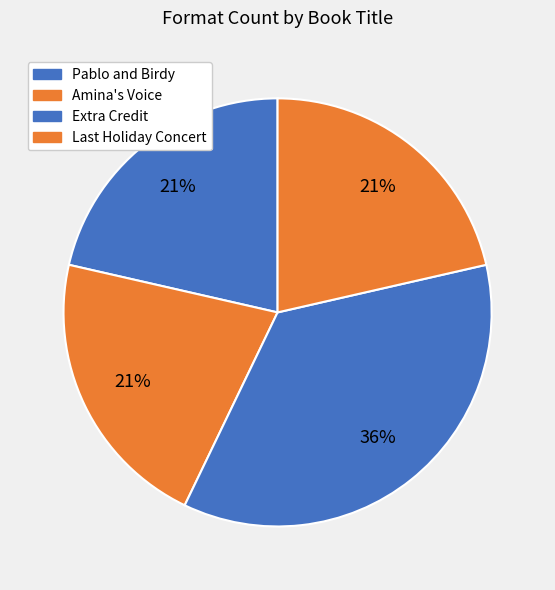

Which category has the biggest portion of the pie?

Extra Credit